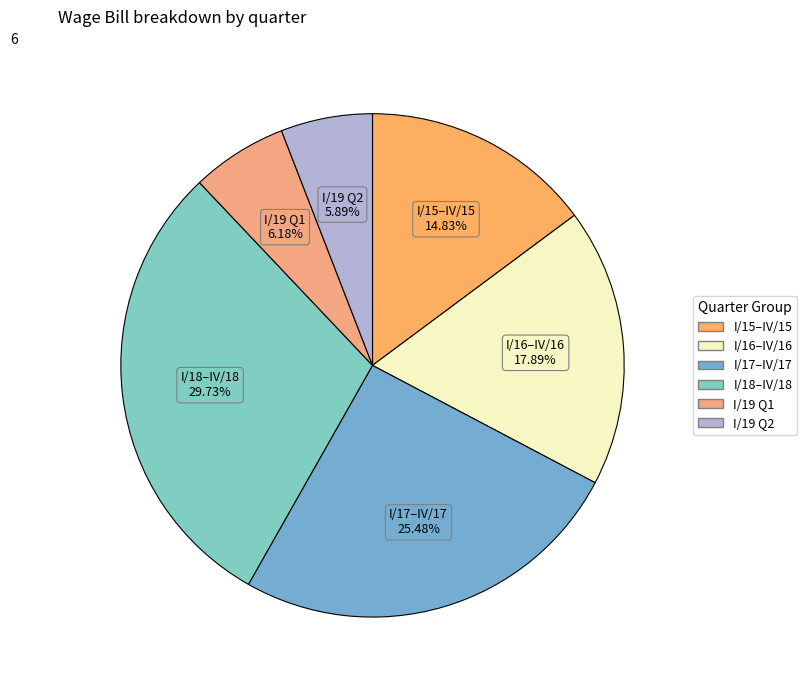

How many slices are in this pie chart?

6